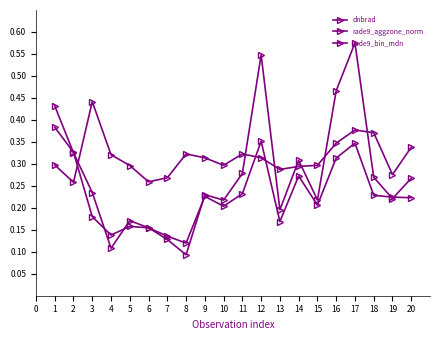

Is it true that dnbrad equals 0.1 at 18?

False